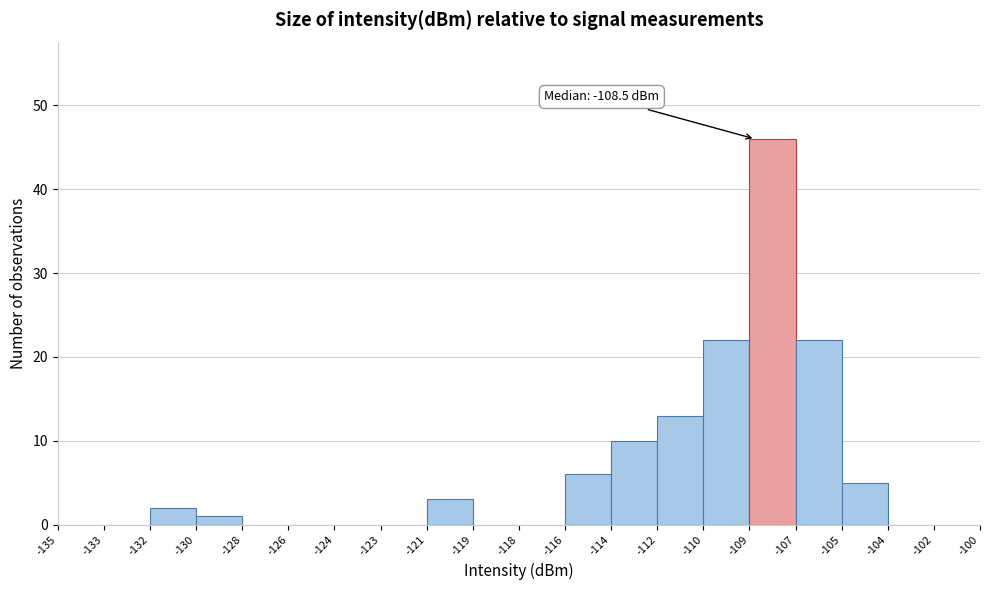

Reading left to right, extract all data points from this chart.

-135=0	-133=0	-132=2	-130=1	-128=0	-126=0	-124=0	-123=0	-121=3	-119=0	-118=0	-116=6	-114=10	-112=13	-110=22	-109=46	-107=22	-105=5	-104=0	-102=0